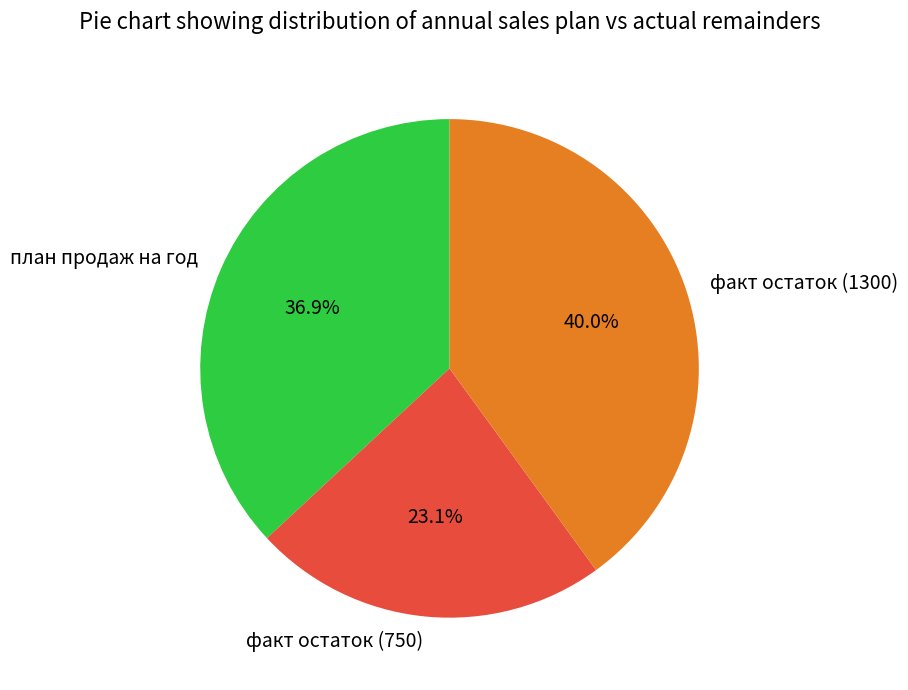

Is факт остаток (1300) the majority of the pie?

No